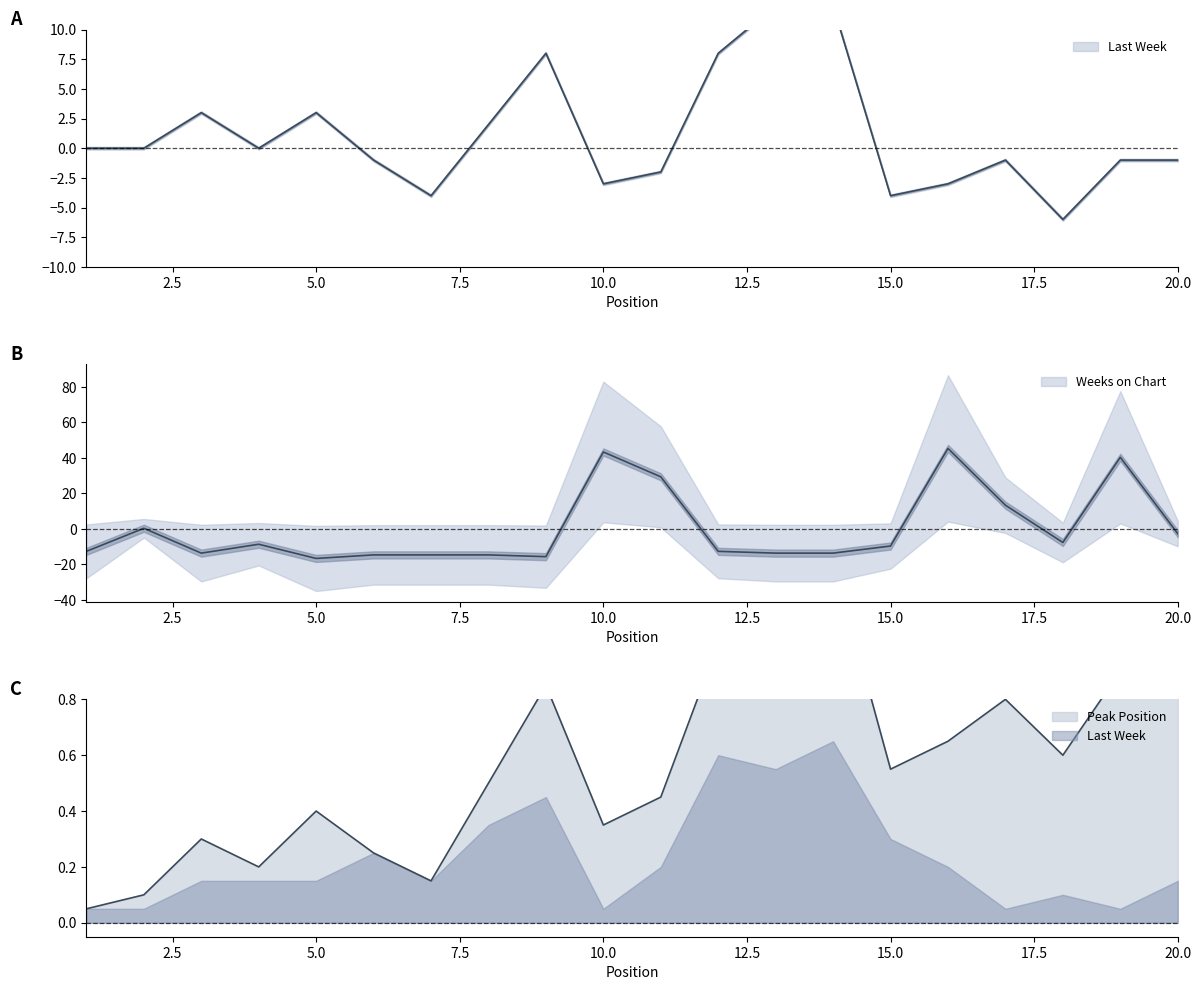

What is the total value across all series at 16?

45.9